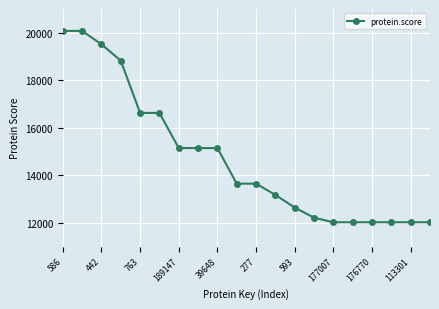

What is the value of the 3rd point from the left?

19515.0